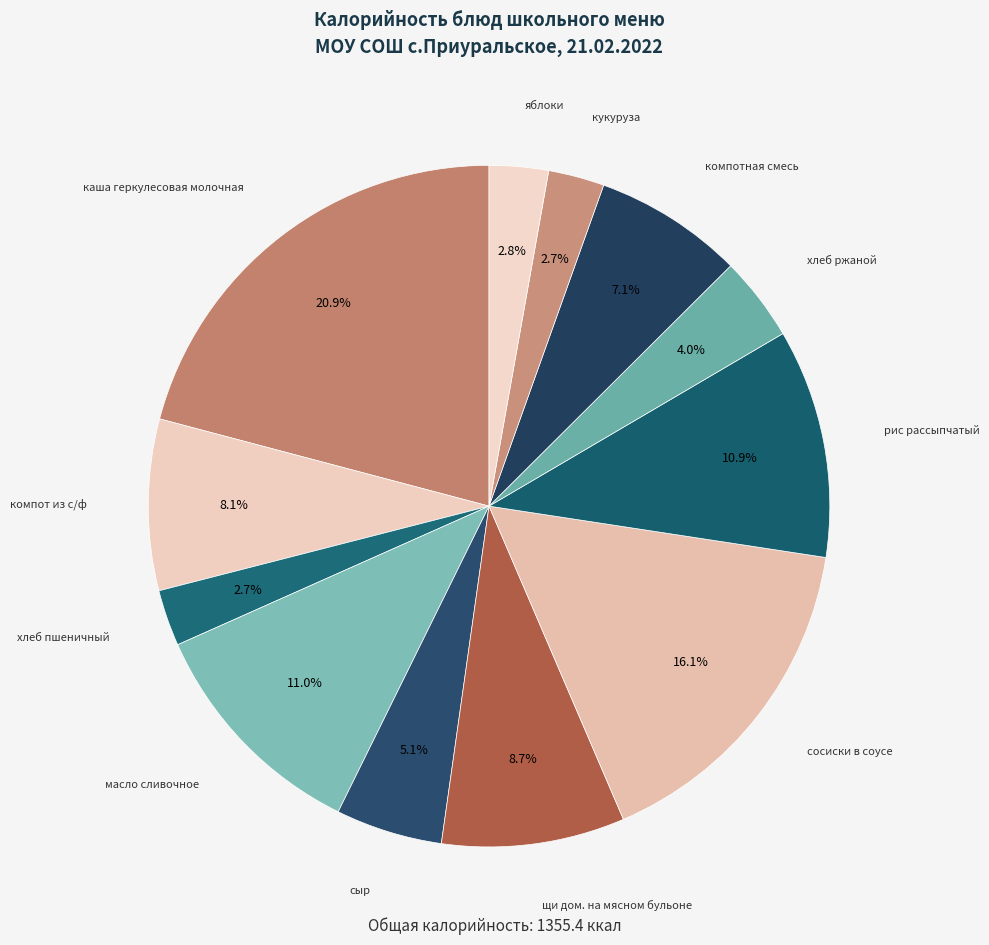

What percentage is the кукуруза slice, to the nearest percent?

3%